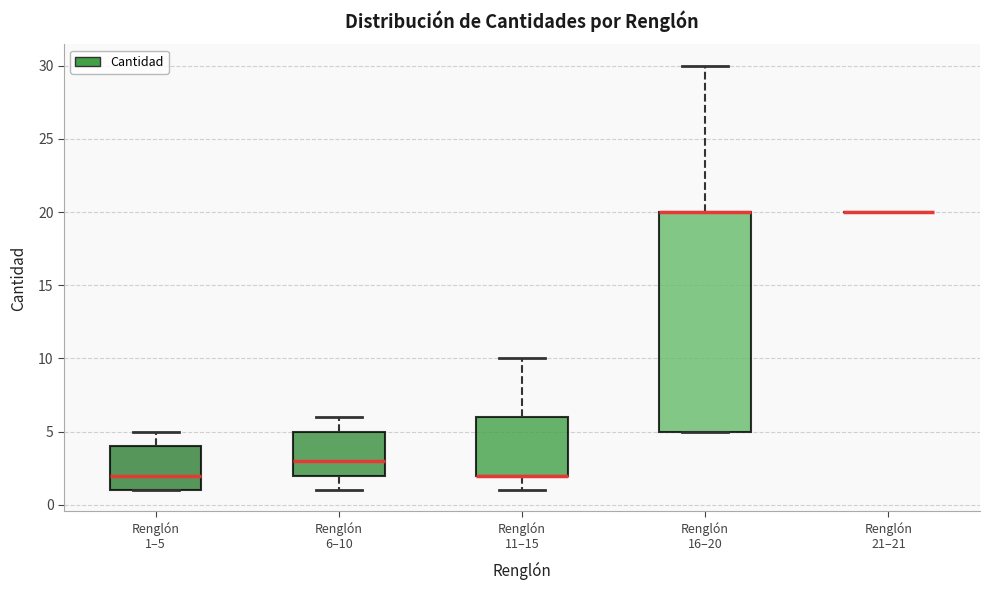

Comparing the boxes themselves (not the whiskers), which one is the tallest?

Renglón 16–20